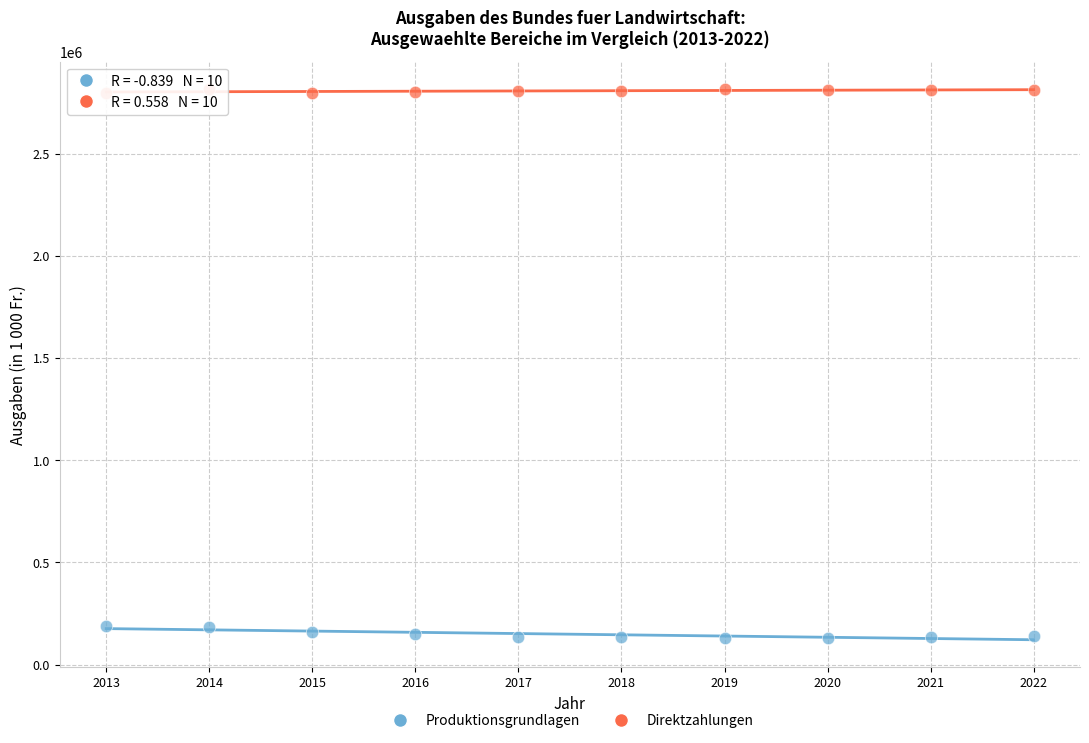

Across all data points, what is the range of Y values (max minus min)?

2683330.1